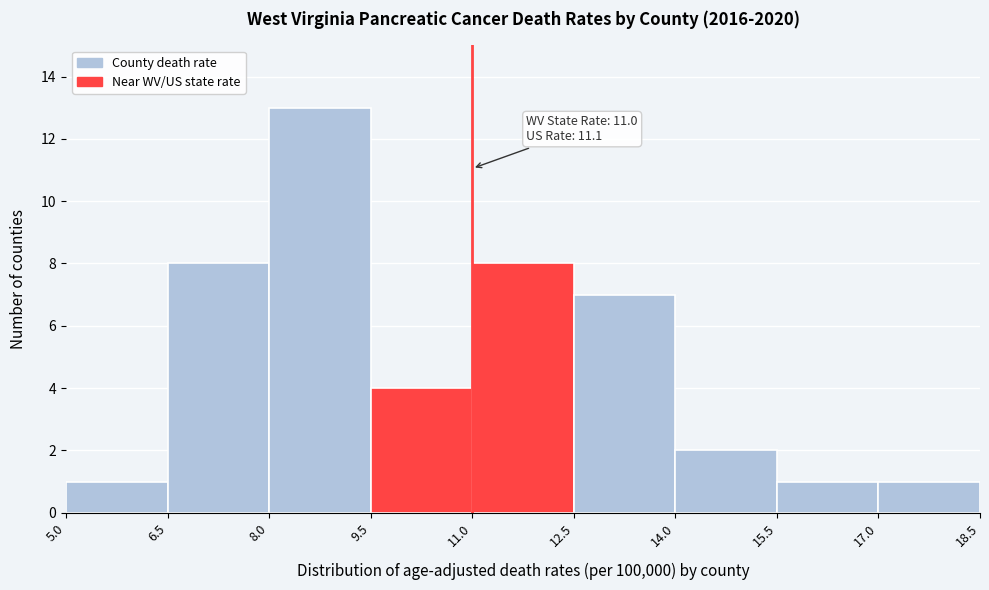

Which range on the x-axis has the tallest bar?

8.0 to 9.5